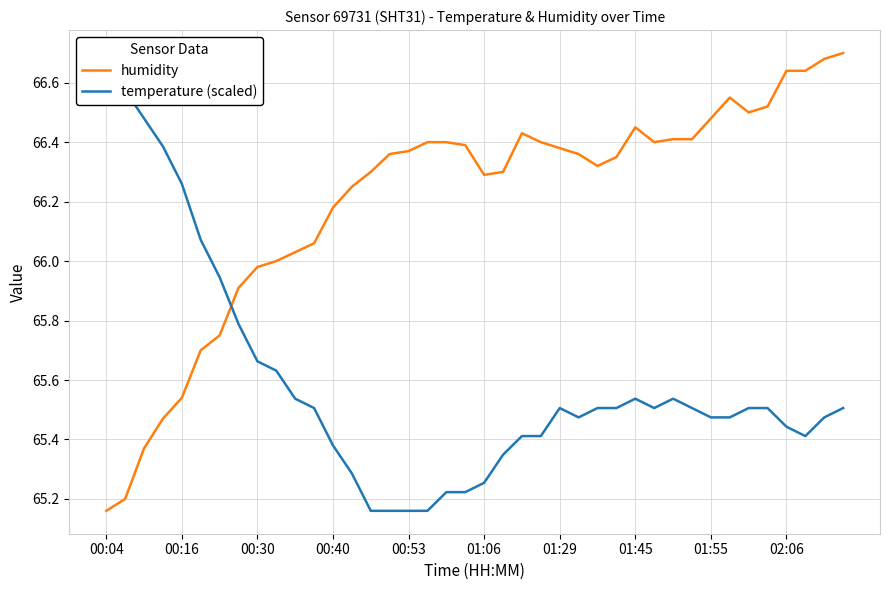

The temperature (scaled) series shows 65.5 at 10. True or false?

True